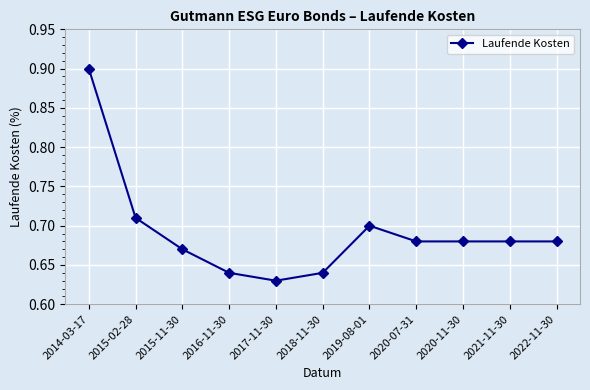

At which label is the value closest to 0?

2017-11-30